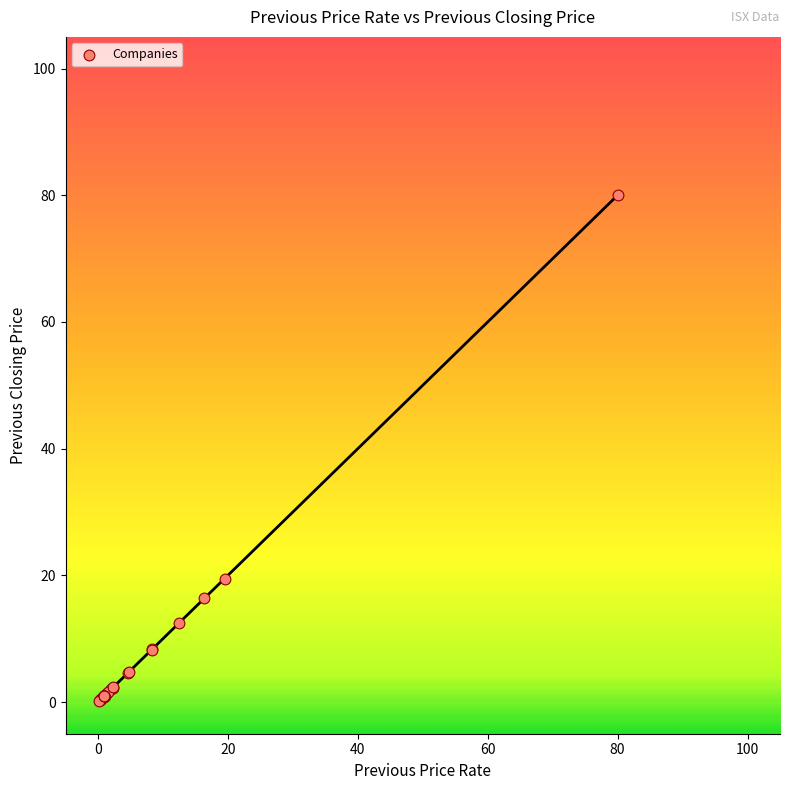

What Y value in the scatter plot is closest to 40?

19.5